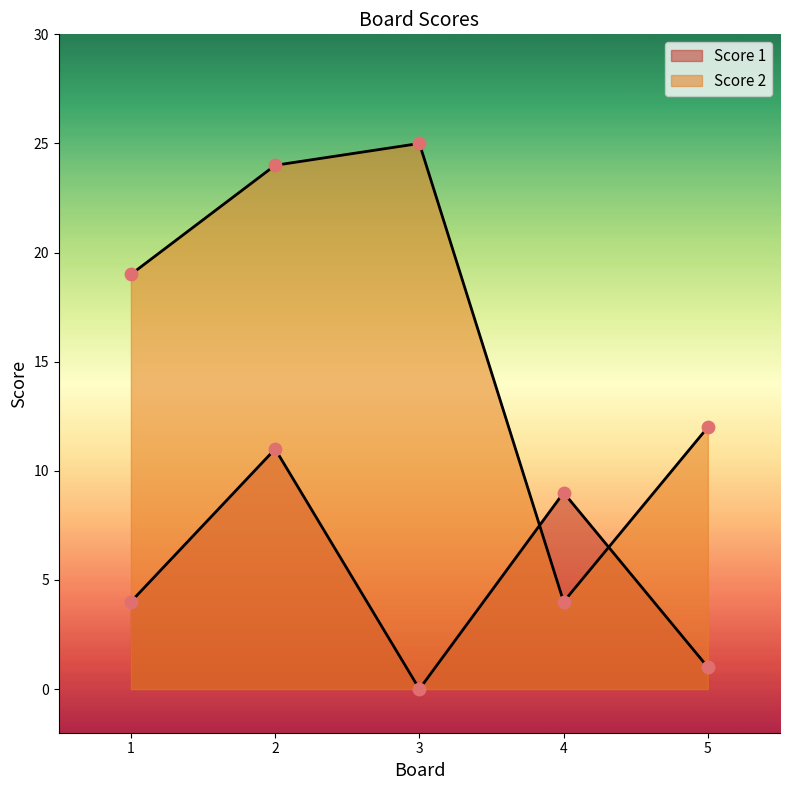

At how many categories does at least one series exceed 18?

3